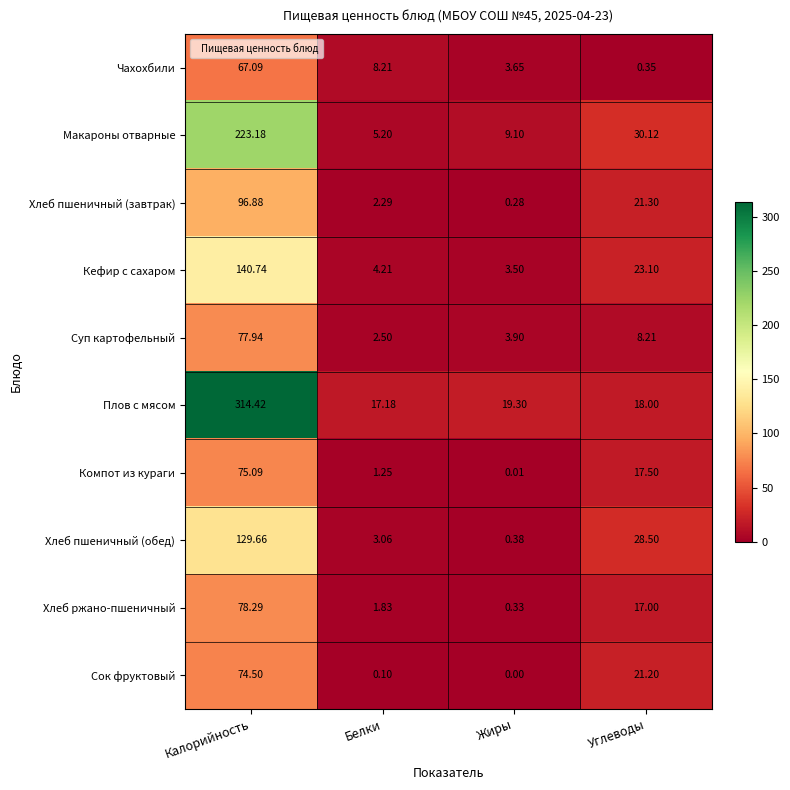

Which series has the widest spread of values?

Плов с мясом